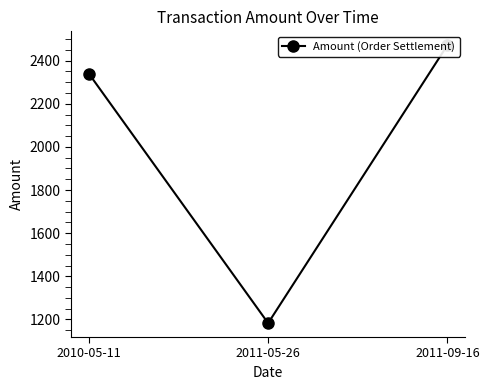

Rank the categories by value from highest to lowest.

2011-09-16, 2010-05-11, 2011-05-26